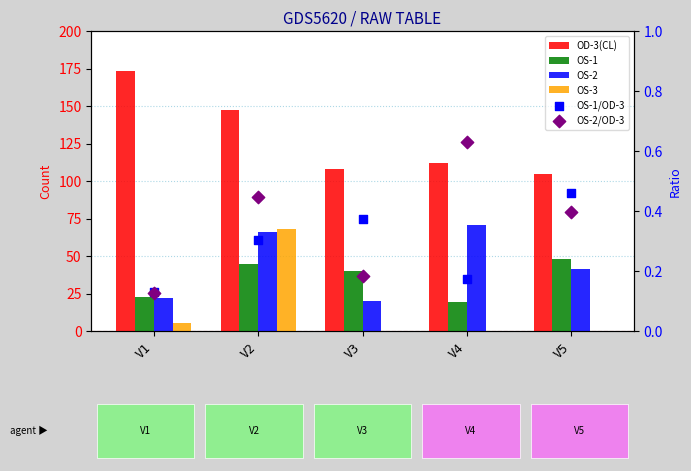

Which series contains the highest Y value?

OD-3(CL)